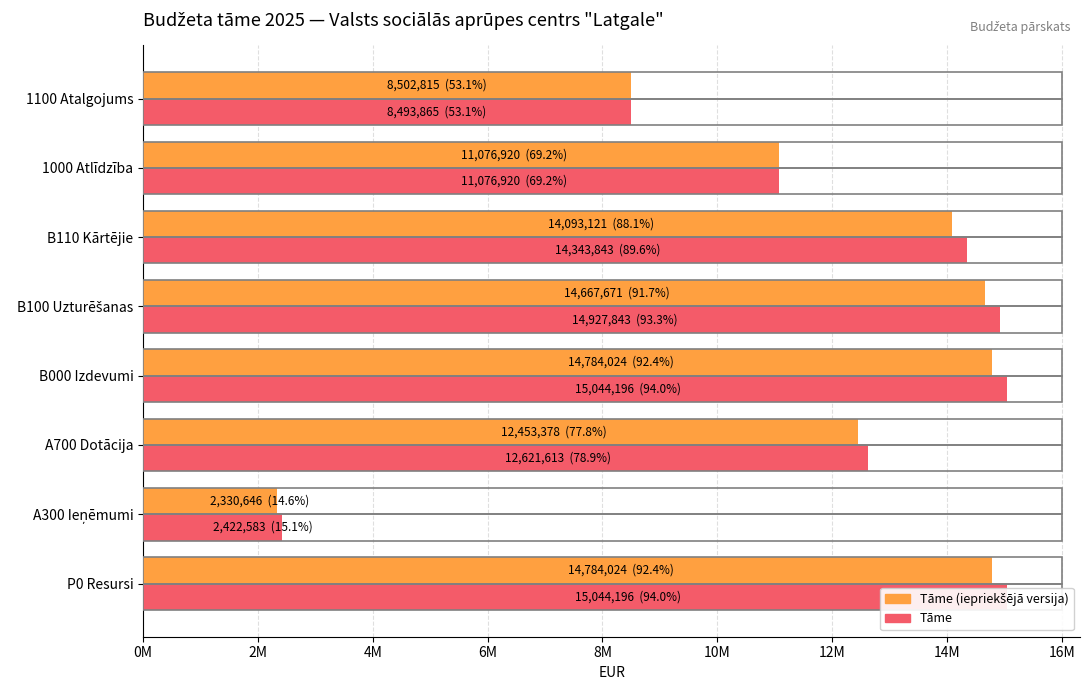

What is the maximum value for Tāme (iepriekšējā versija)?

14784024